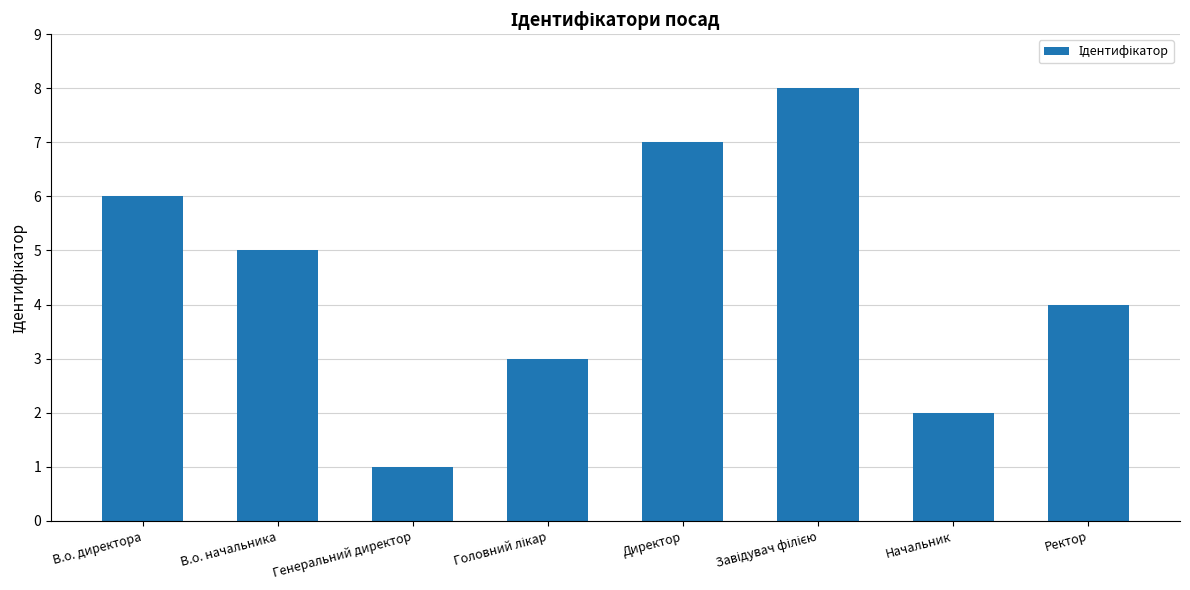

What is the greatest value displayed?

8